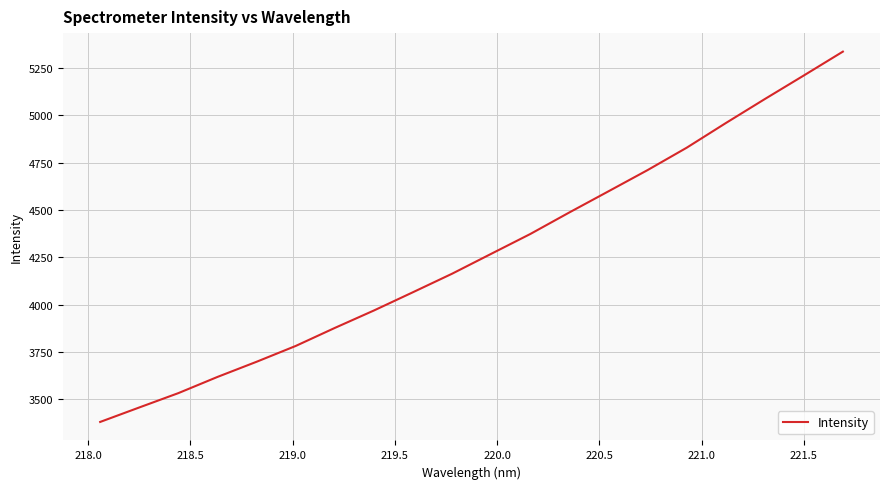

Does the chart have visible grid lines?

Yes